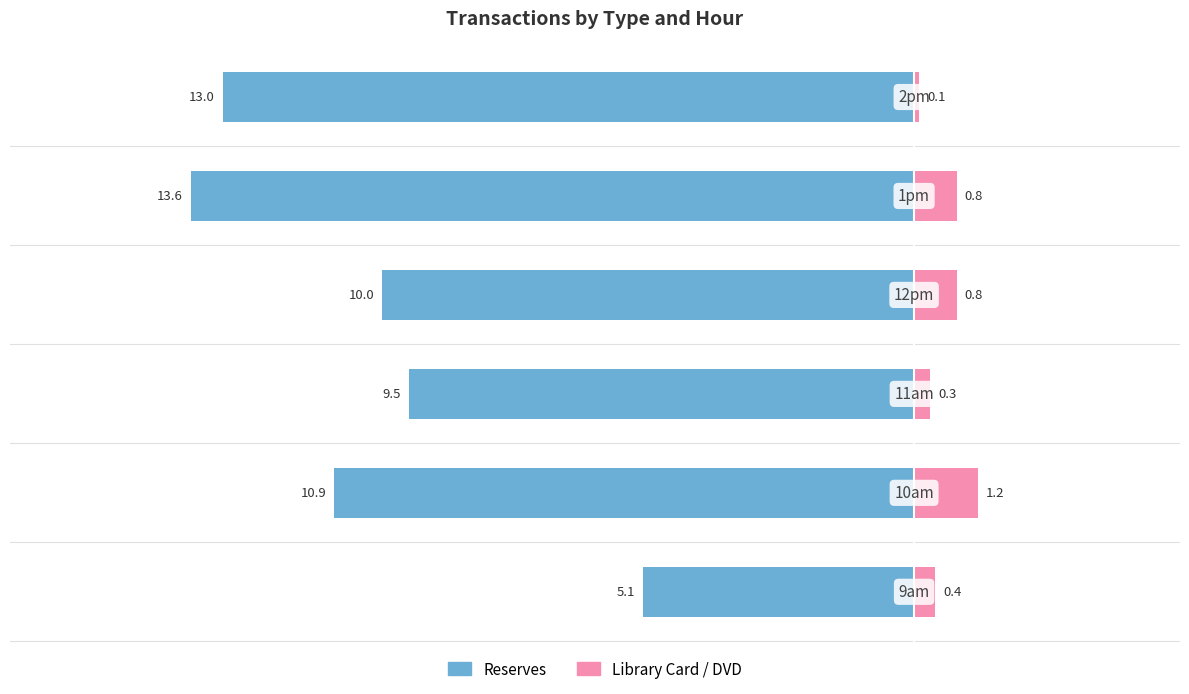

How many groups of bars are there?

6